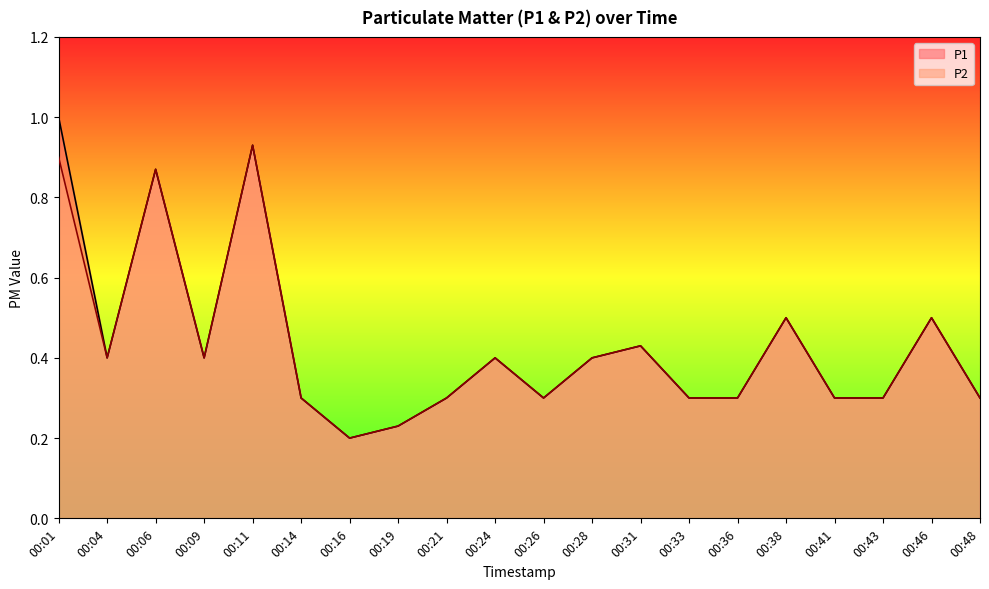

In P1, how many points are lower than both neighbors (excluding endpoints)?

4